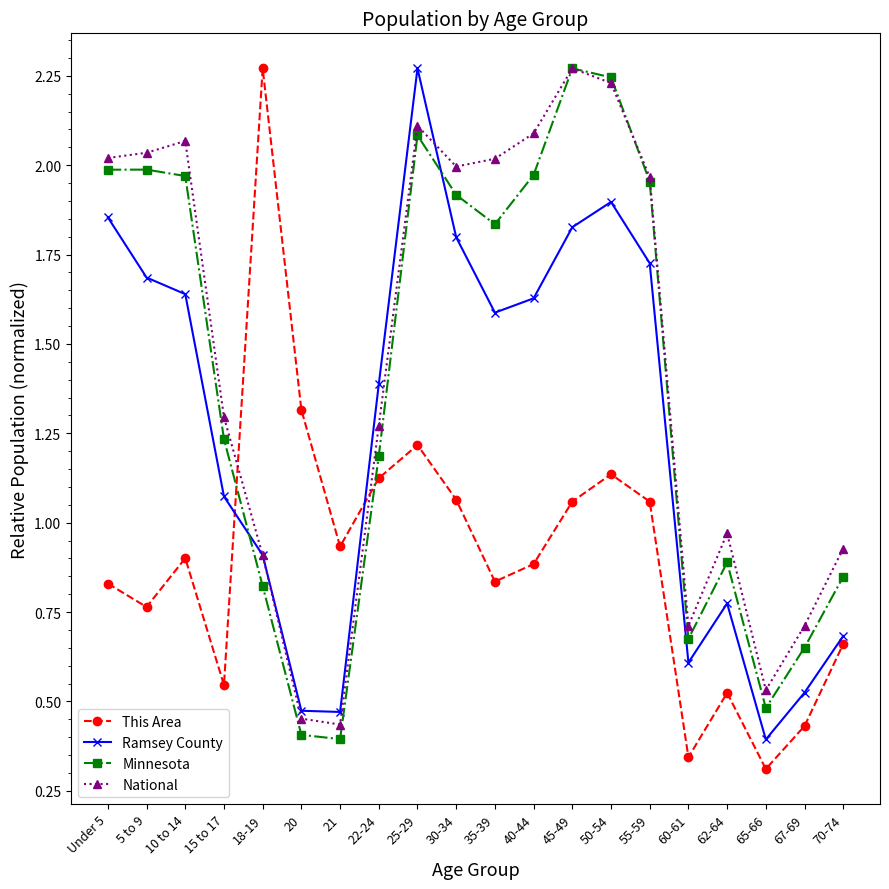

True or false: Minnesota has more than 2 points higher than both neighbors.

True